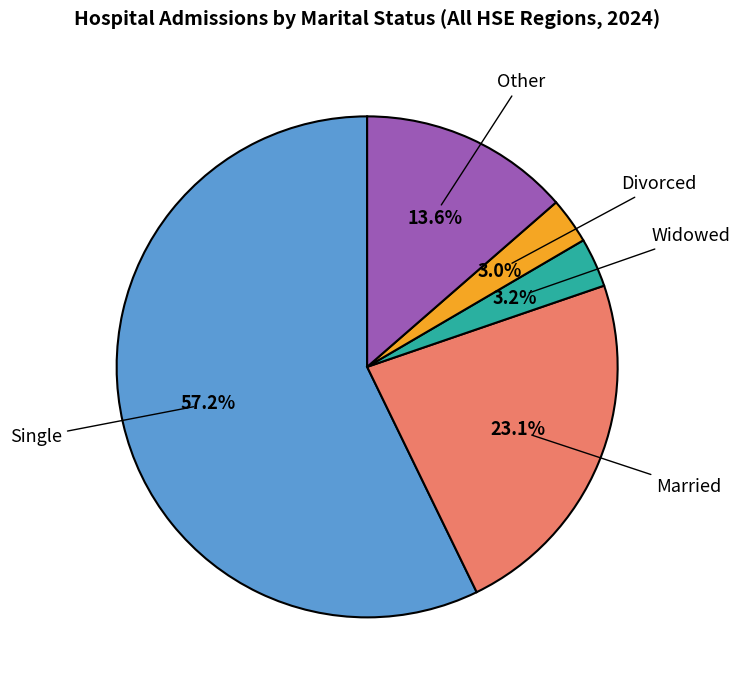

Is there a majority slice in this chart?

Yes